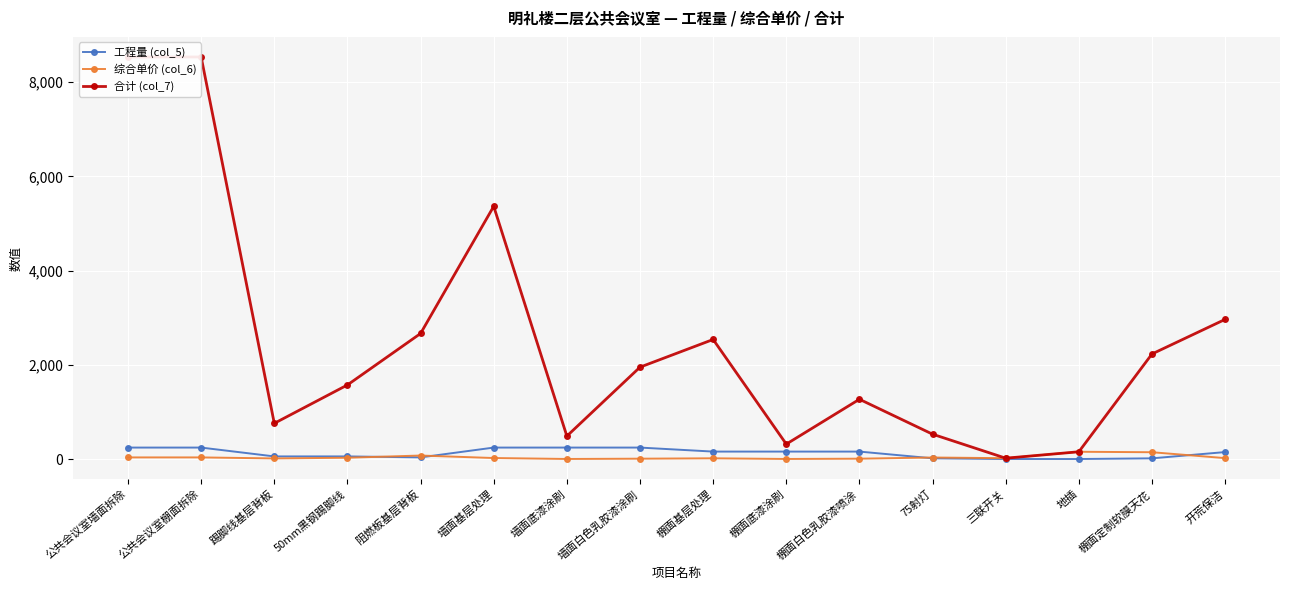

Is it true that 合计 (col_7) equals 9482.3 at 墙面基层处理?

False